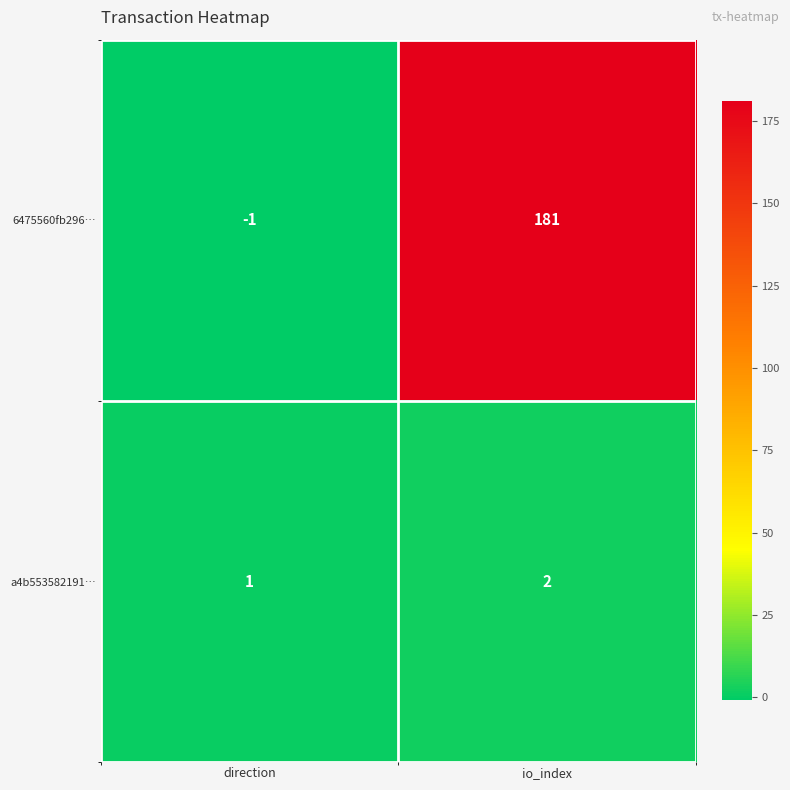

What is the average value of the 6475560fb296… series?

90